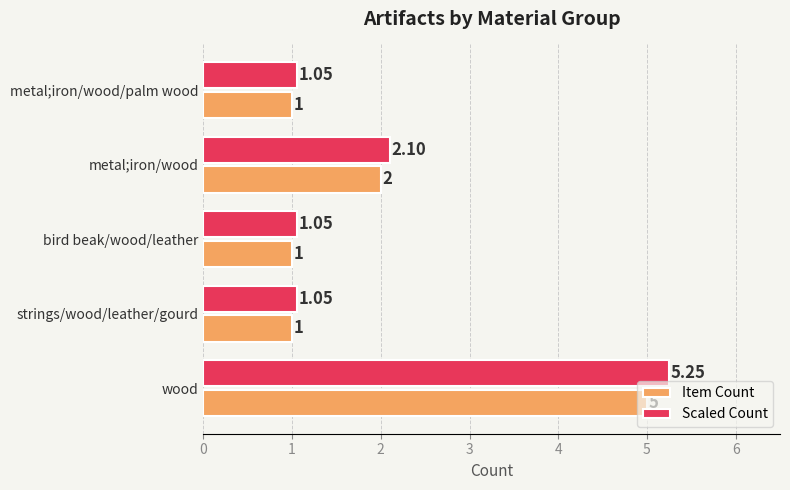

Which series has the largest total across all categories?

Scaled Count